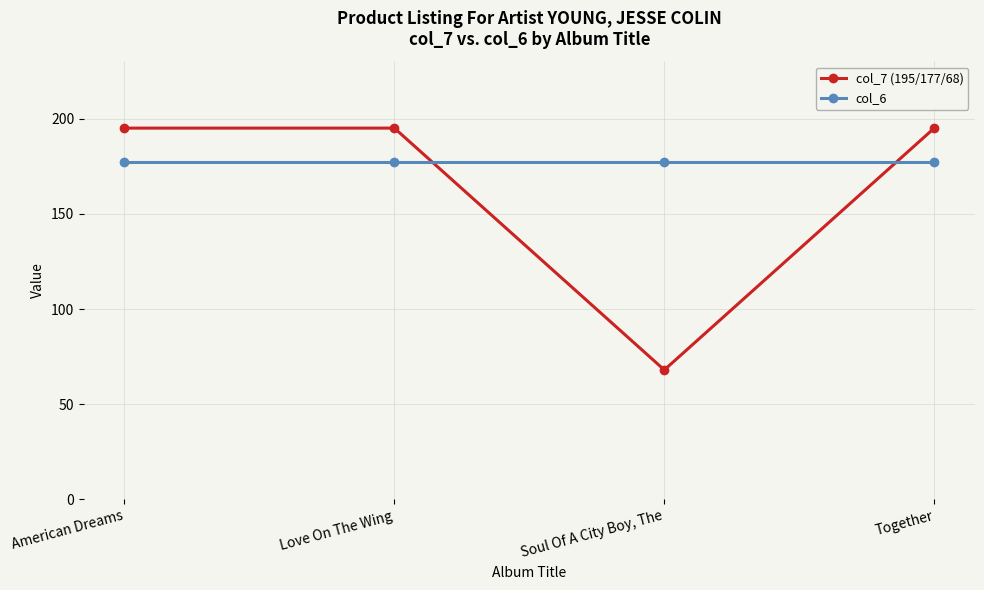

What is the label of the 2nd point from the right?

Soul Of A City Boy, The